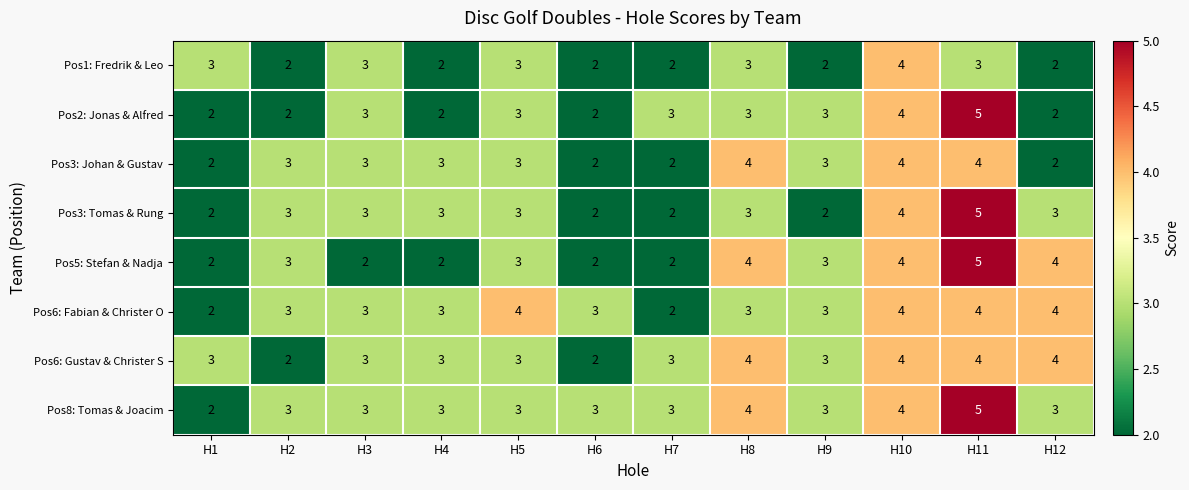

What is the approximate value of Pos6: Fabian & Christer O at H5?

4